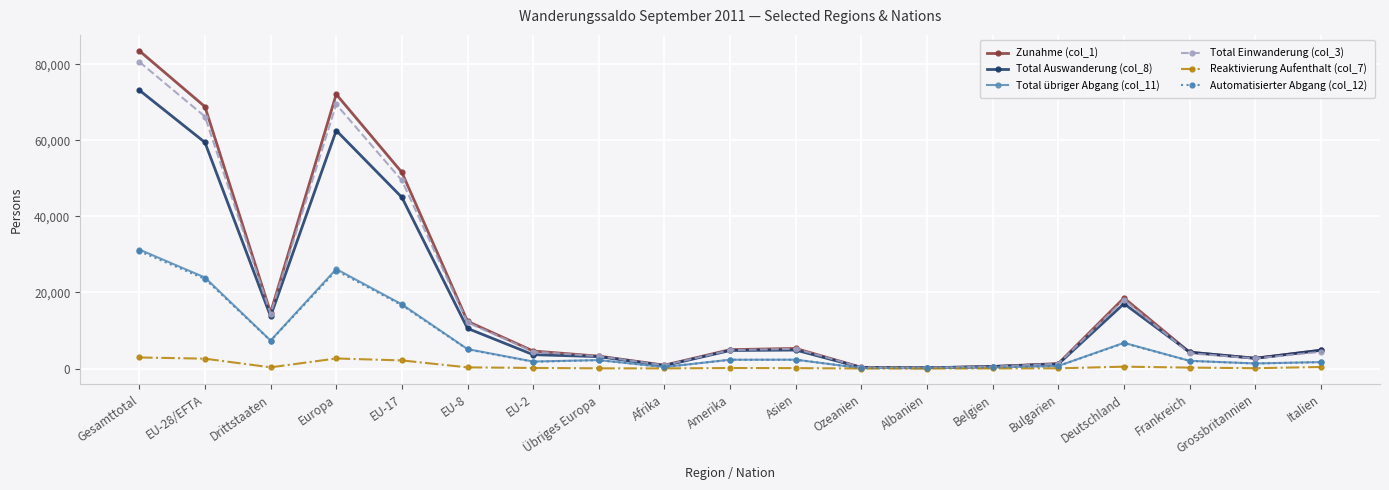

What is the approximate value of Total Einwanderung (col_3) at Frankreich, to the nearest 10?

4010